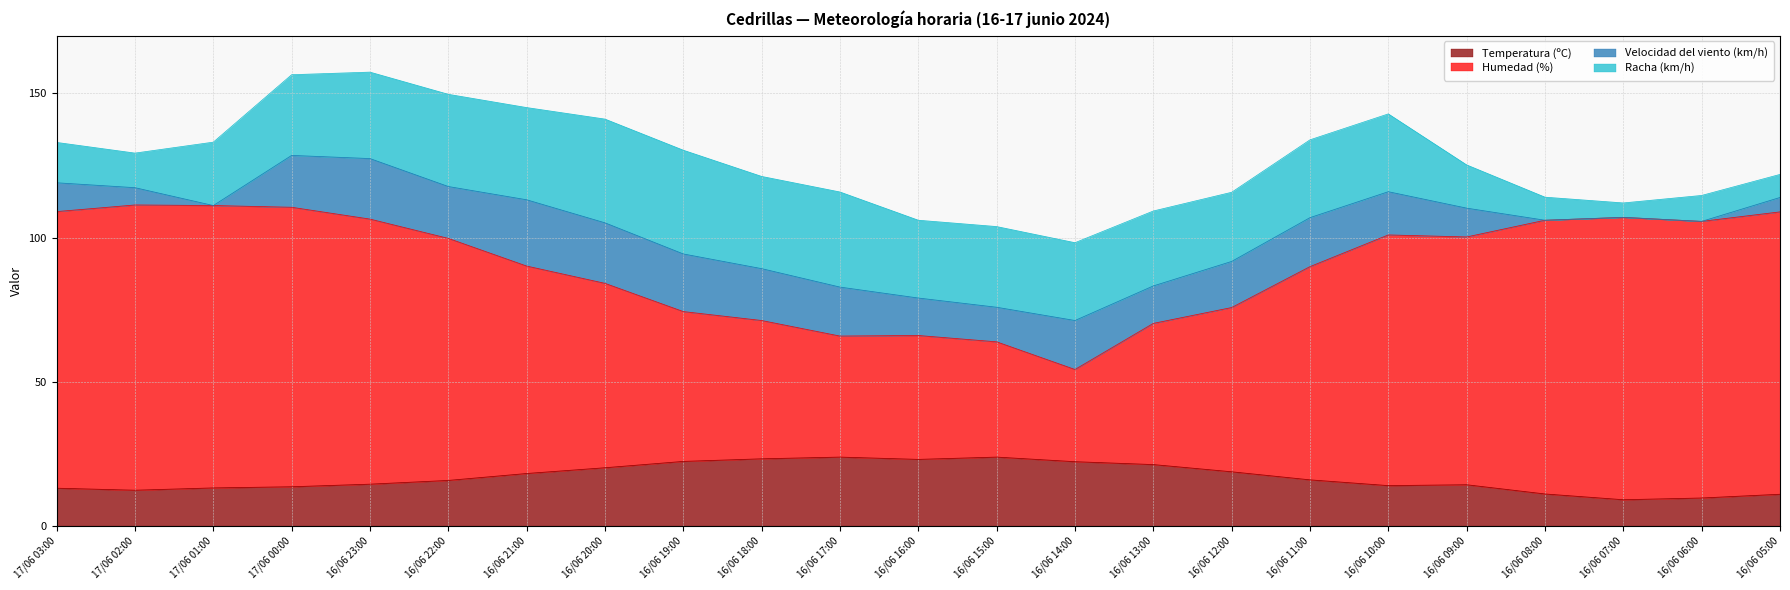

Which label corresponds to the smallest value in the chart?

16/06 07:00